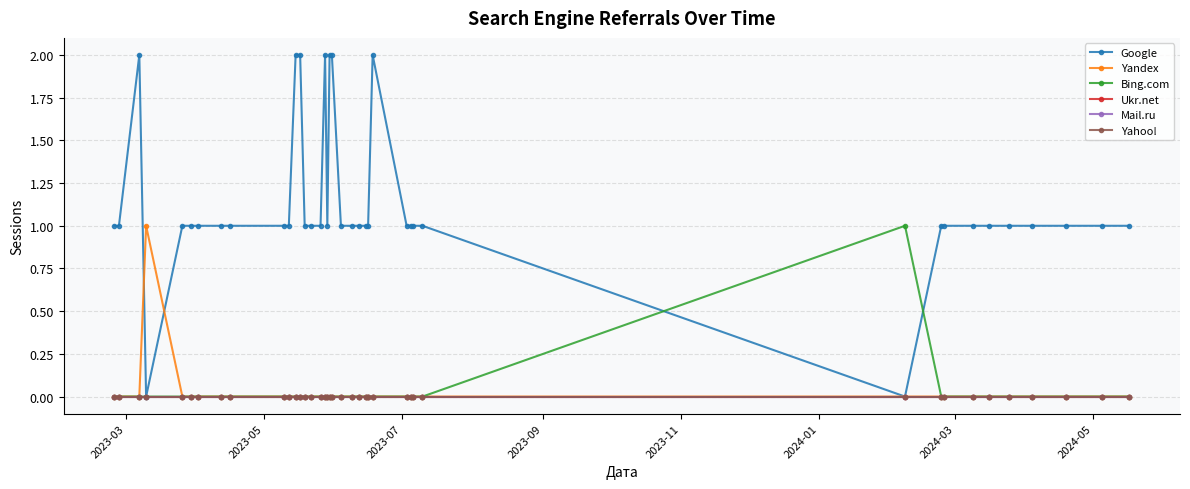

In Yandex, how many points are higher than both neighbors (excluding endpoints)?

1